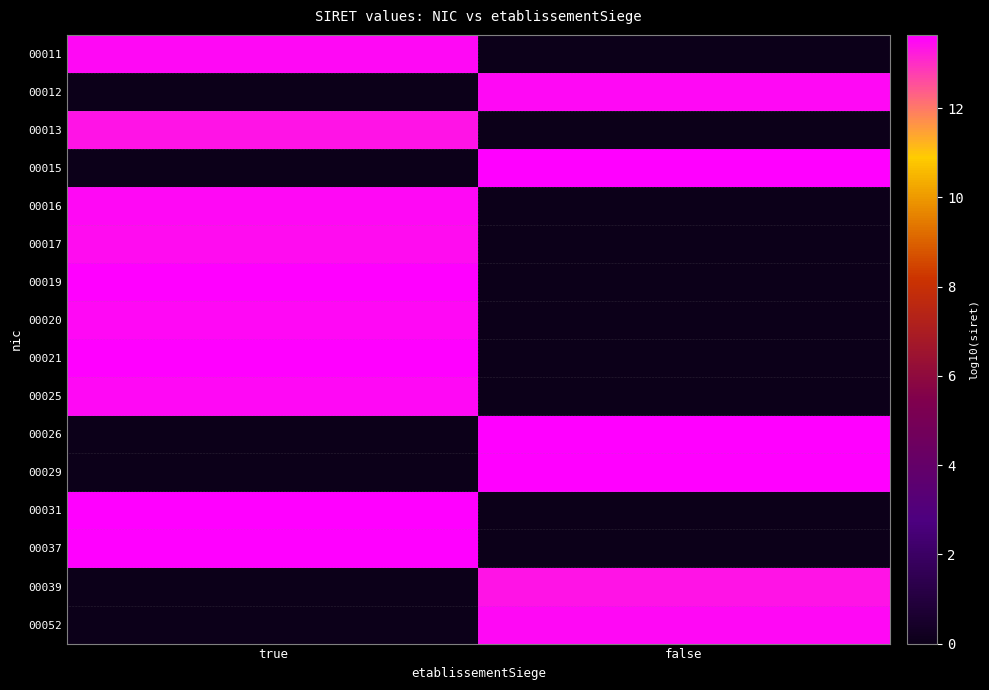

What is the total value across all series at true?

135.3